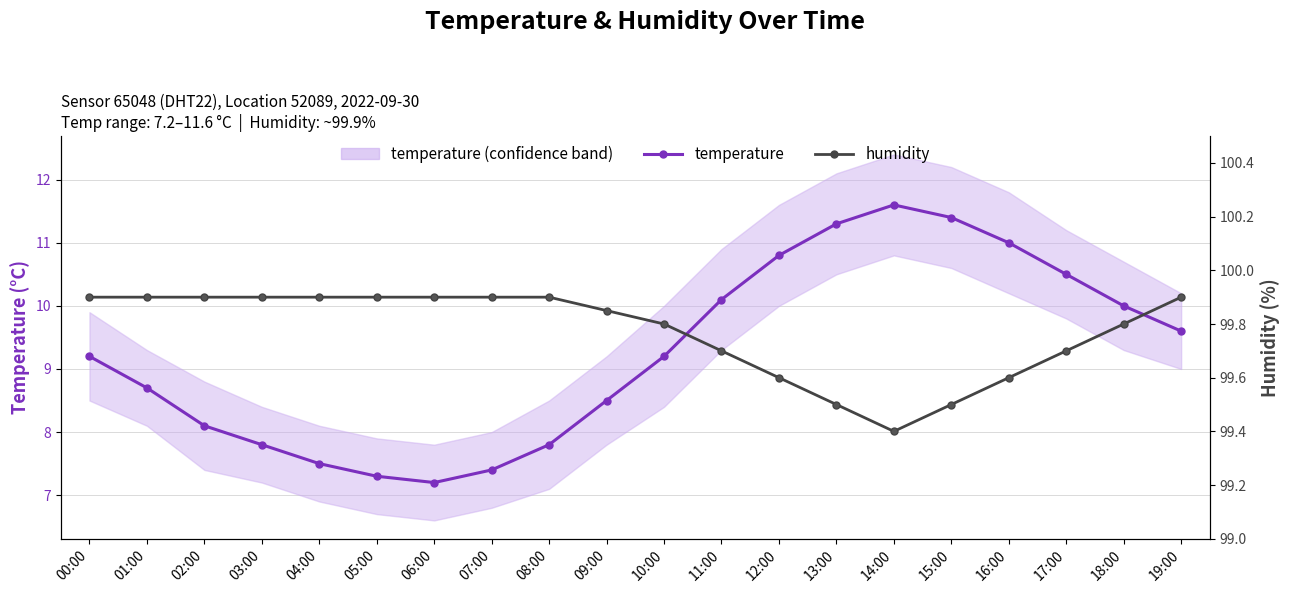

Which category has the highest value in the temperature series?

14:00